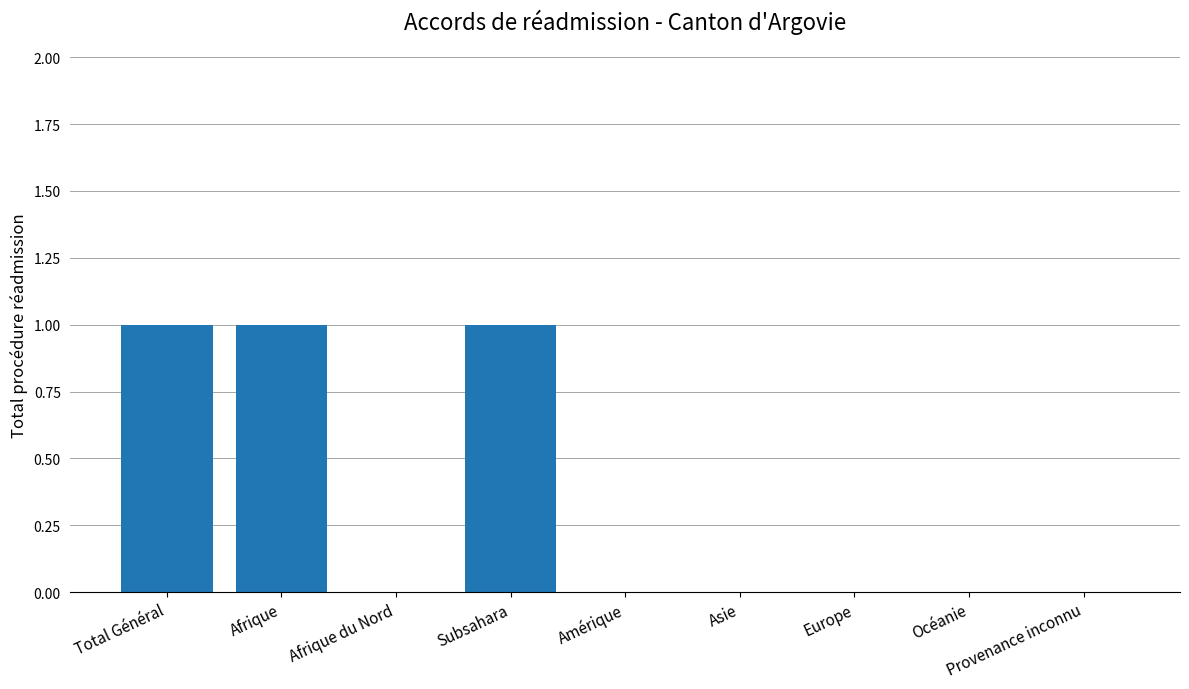

Between Océanie and Total Général, which is larger?

Total Général